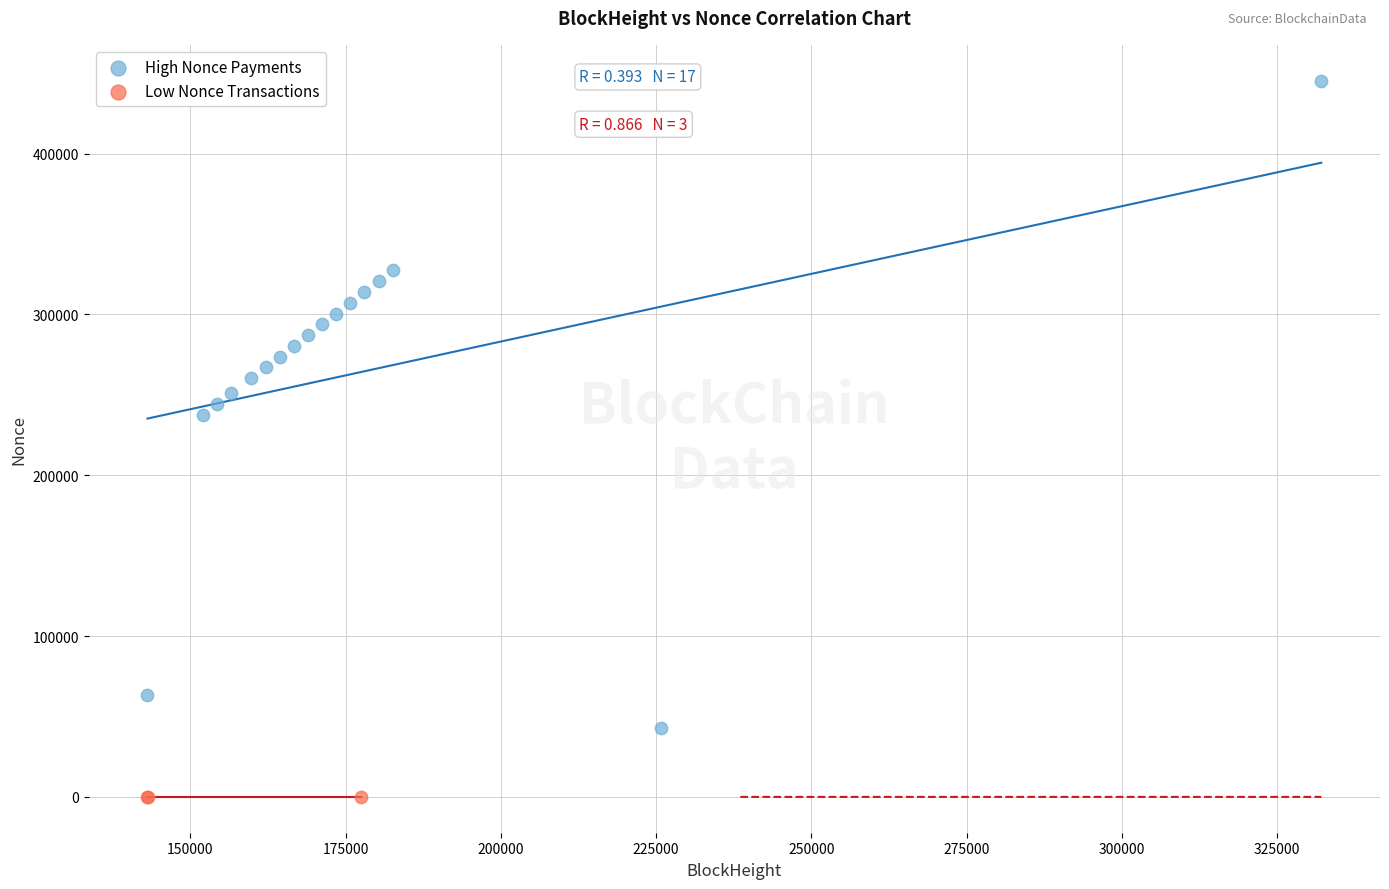

Which series reaches the minimum Y coordinate?

Low Nonce Transactions